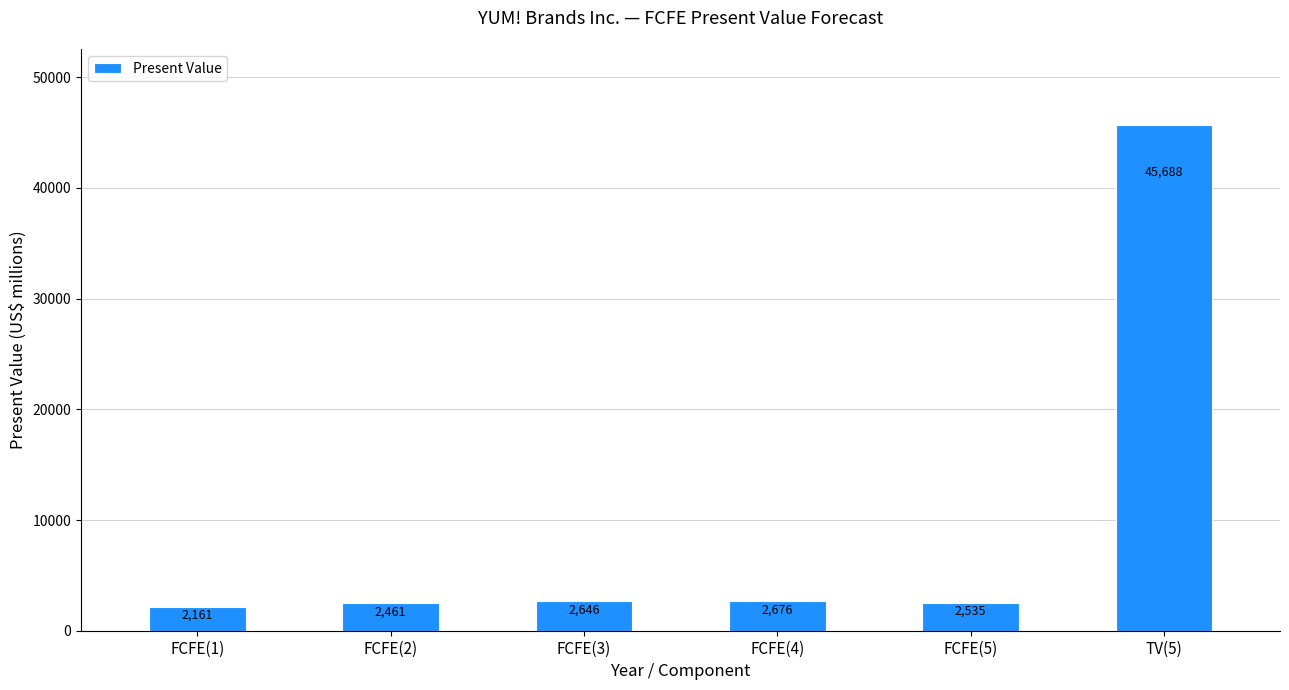

Which category has the highest value across all series?

TV(5)